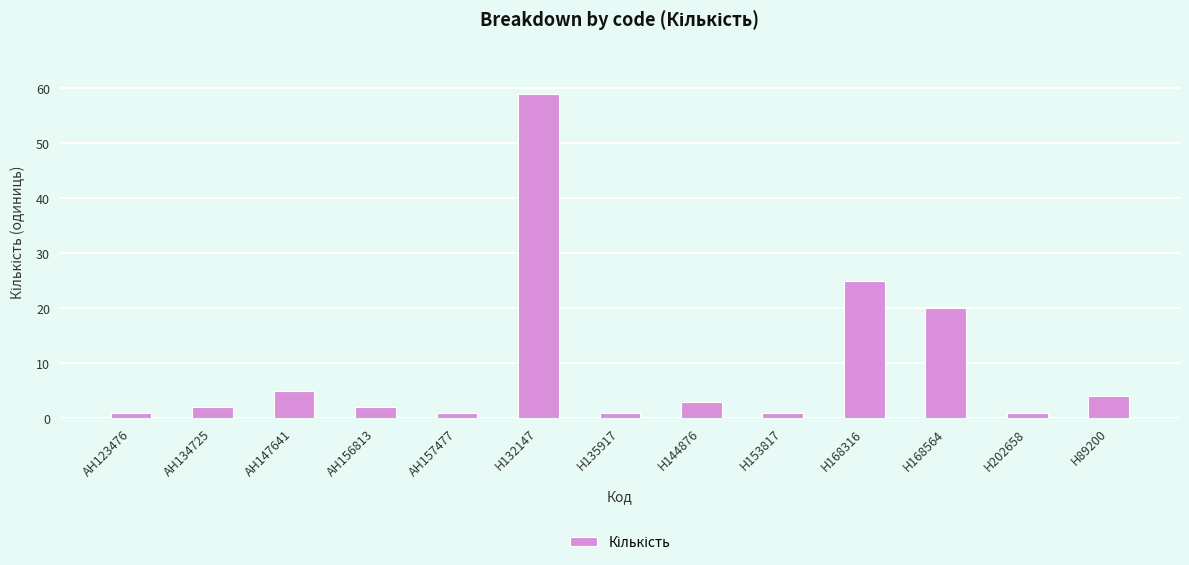

What is the sum of the values at AH156813 and H168564?

22